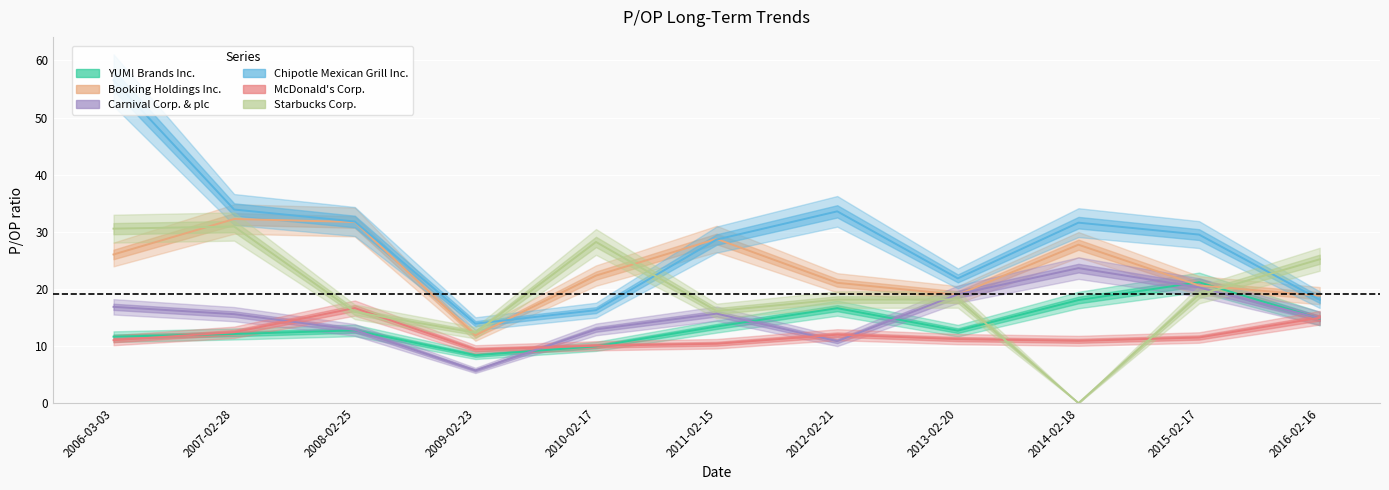

At which category is the sum across all series the highest?

2006-03-03